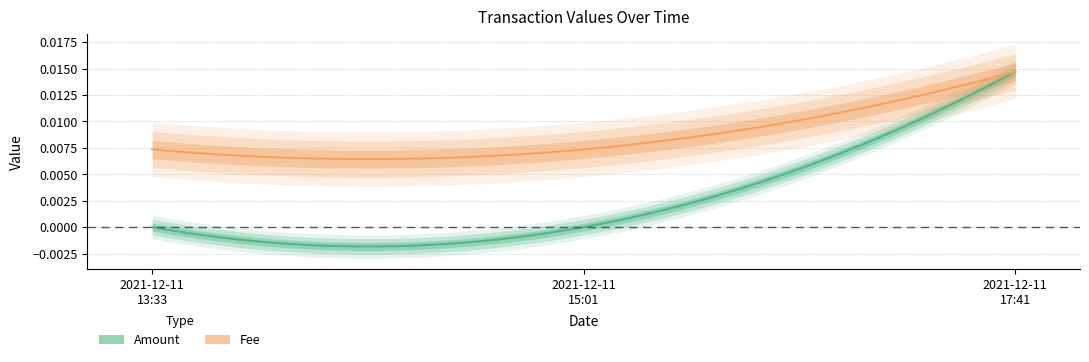

At how many categories does at least one series exceed 0?

3